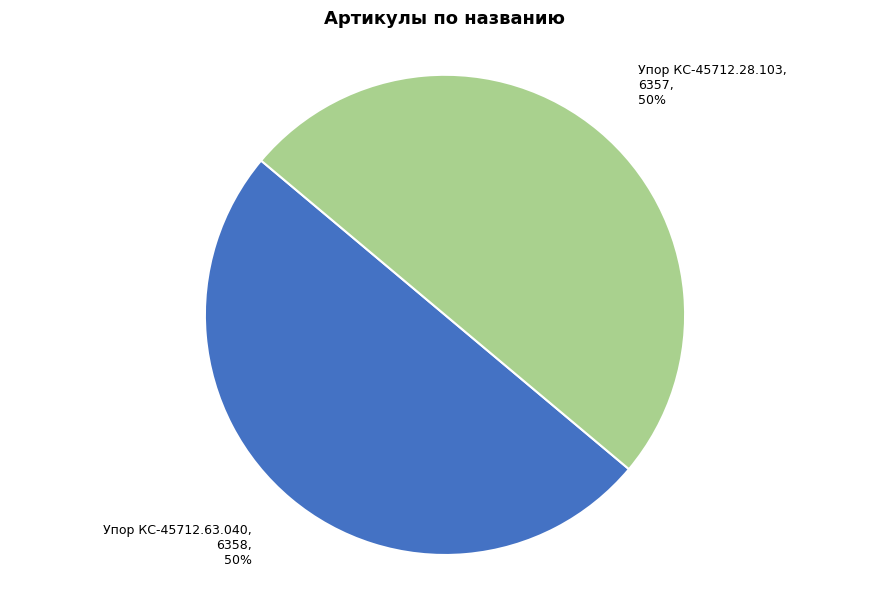

True or false: Упор КС-45712.63.040 accounts for 50% of the total.

True